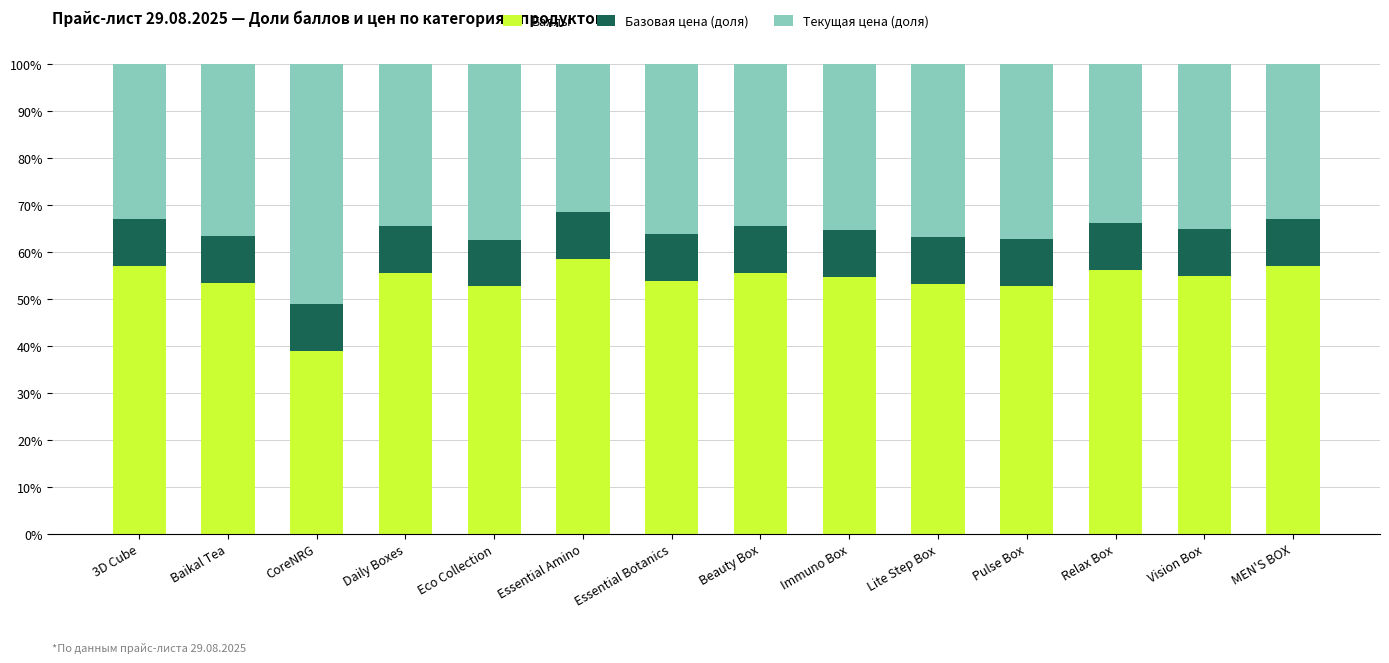

What is the difference between the maximum and minimum values in the Баллы series?

19.6